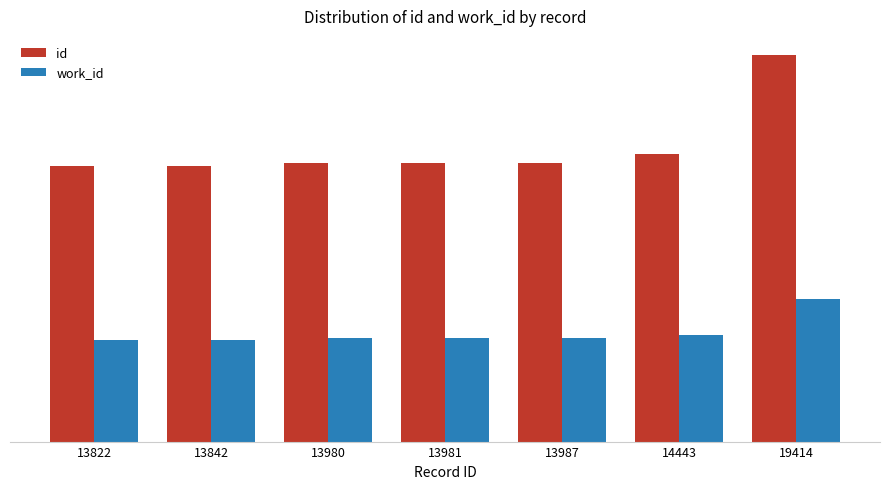

What are all the series names shown in the legend?

id, work_id